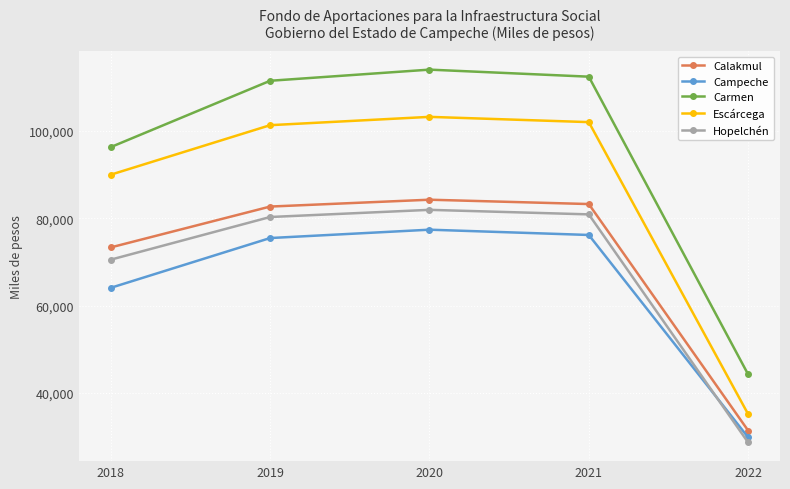

What is the sum of all Carmen values?

478678